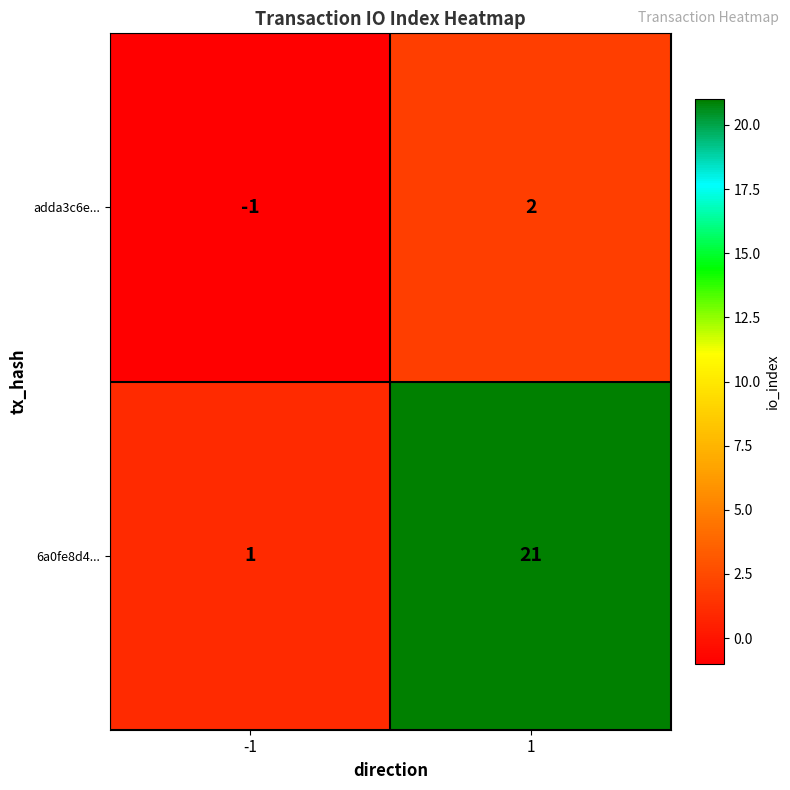

Rank the series by their maximum value, from lowest to highest.

adda3c6e..., 6a0fe8d4...